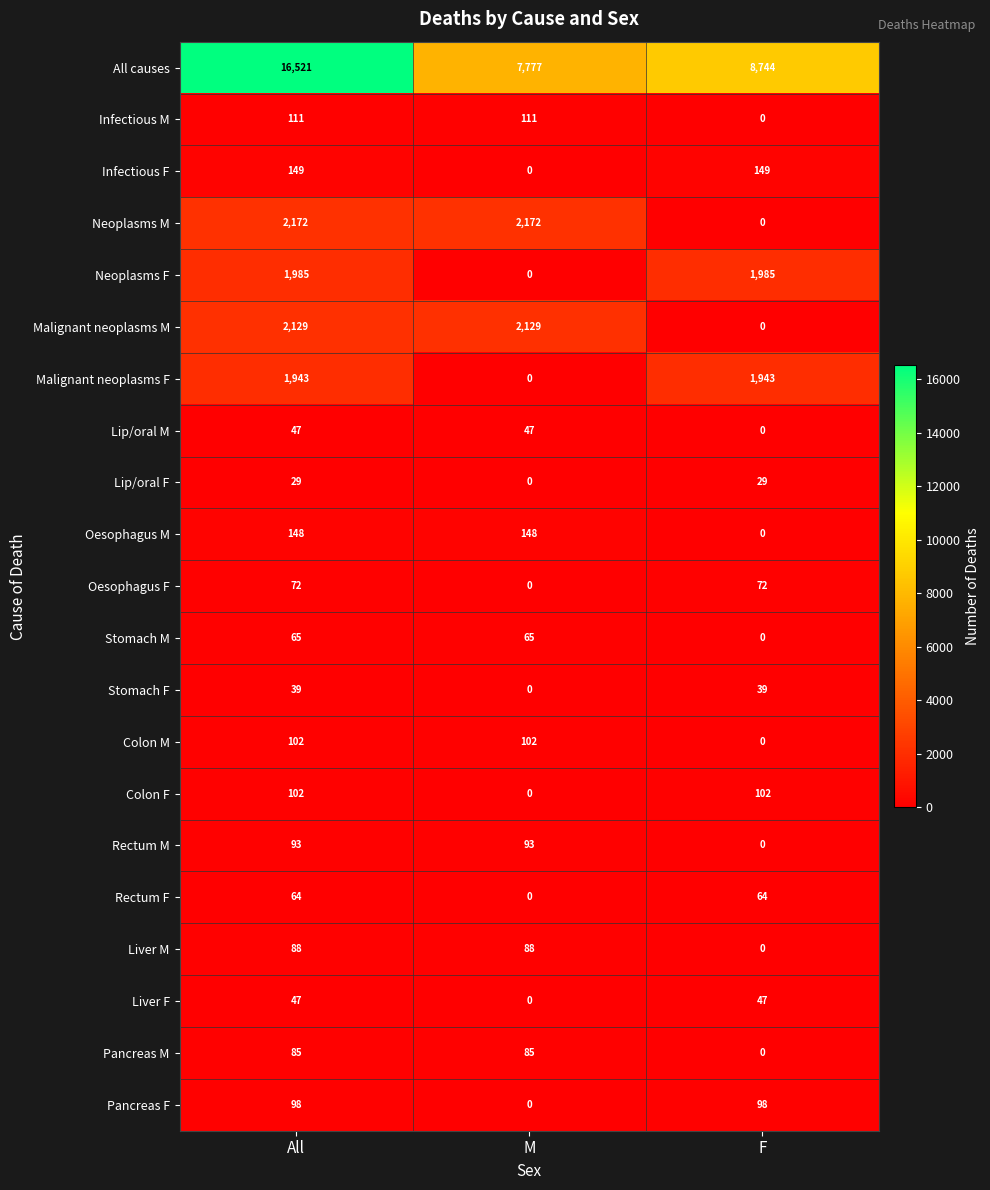

What is the sum of all Liver M values?

176